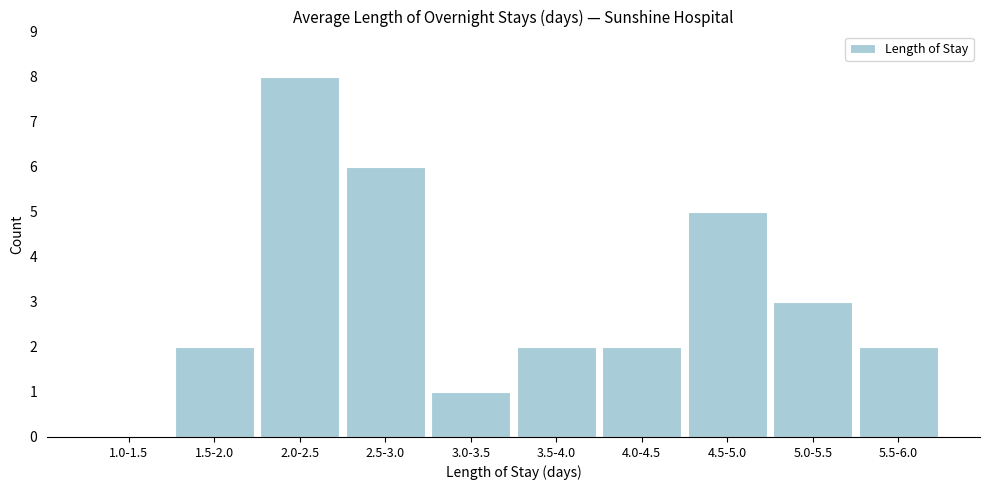

Reading left to right, transcribe all the data shown in this chart.

1.0-1.5=0	1.5-2.0=2	2.0-2.5=8	2.5-3.0=6	3.0-3.5=1	3.5-4.0=2	4.0-4.5=2	4.5-5.0=5	5.0-5.5=3	5.5-6.0=2